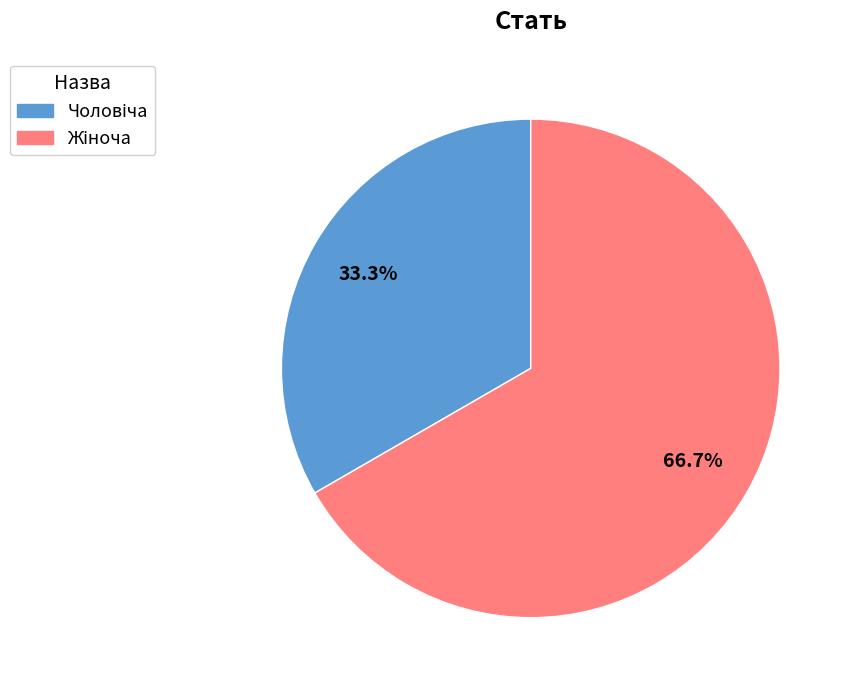

Is there a majority slice in this chart?

Yes